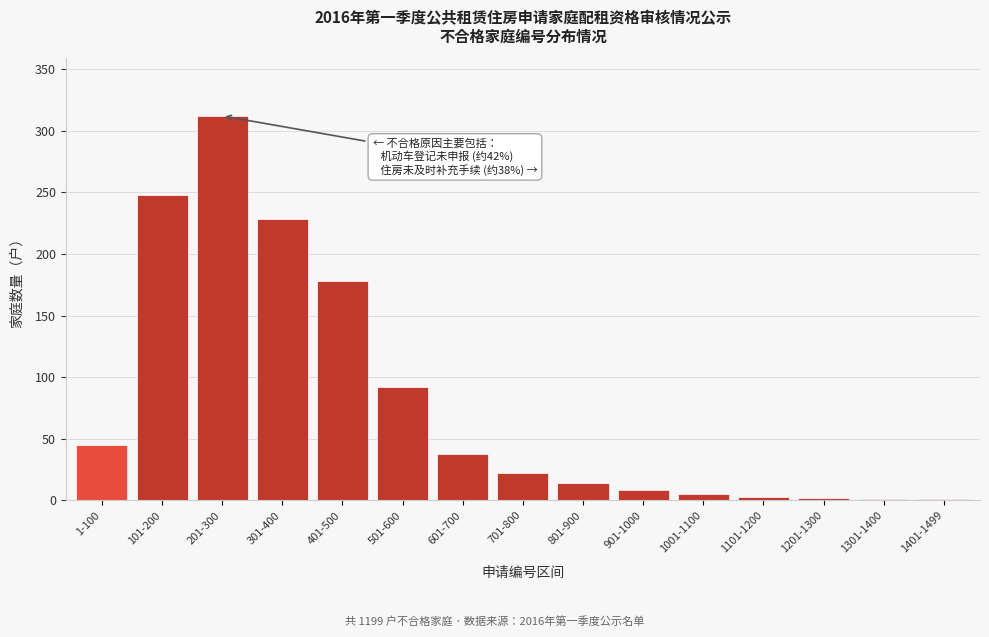

Where is the data nearest to the value 156?

401-500